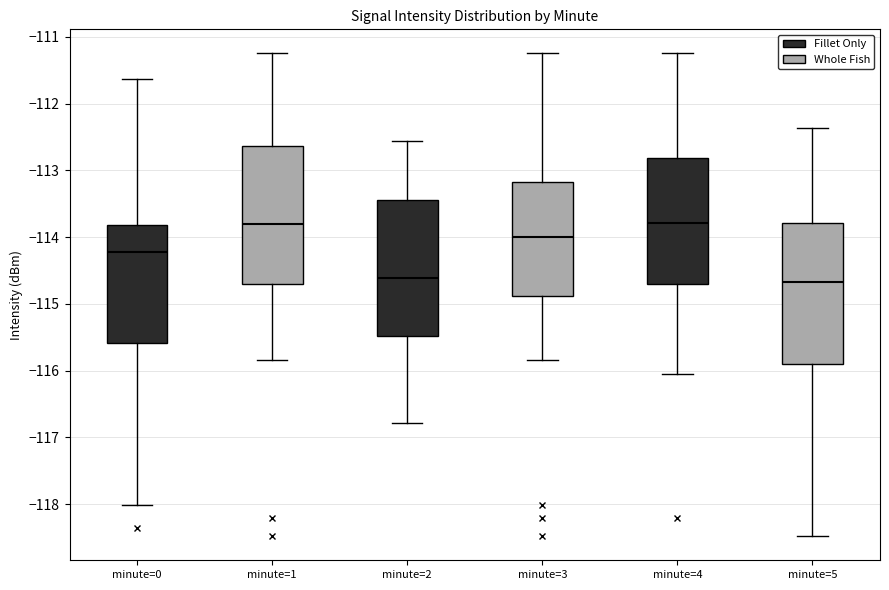

Reading left to right, read every box against the y-axis: the position of its median line, the range the box covers, and the ends of its whiskers. The values are not printed on the chart, so give them approximately, as read against the axis.

minute=0: median -114.2, box -115.6 to -113.8, whiskers -118.0 to -111.6
minute=1: median -113.8, box -114.7 to -112.6, whiskers -115.8 to -111.2
minute=2: median -114.6, box -115.5 to -113.4, whiskers -116.8 to -112.6
minute=3: median -114.0, box -114.9 to -113.2, whiskers -115.8 to -111.2
minute=4: median -113.8, box -114.7 to -112.8, whiskers -116.0 to -111.2
minute=5: median -114.7, box -115.9 to -113.8, whiskers -118.5 to -112.4